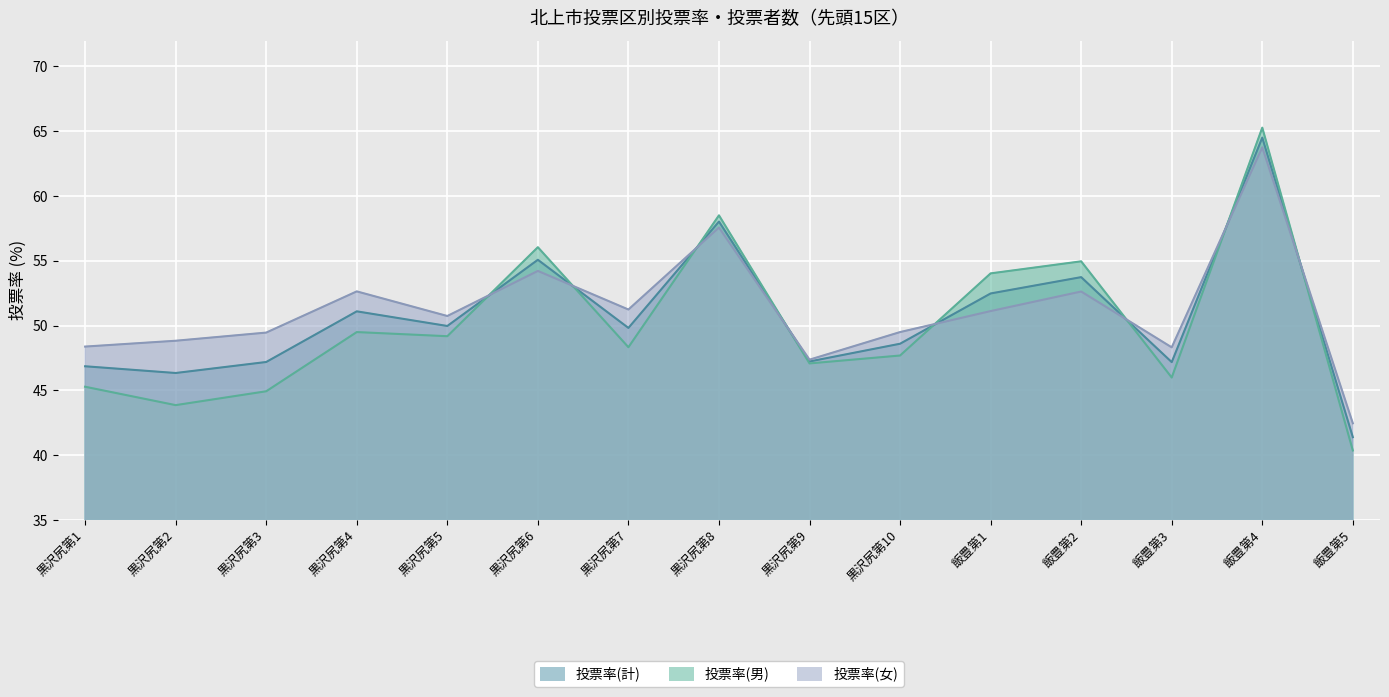

The value of 投票率(女) at 飯豊第3 is 83.5. True or false?

False